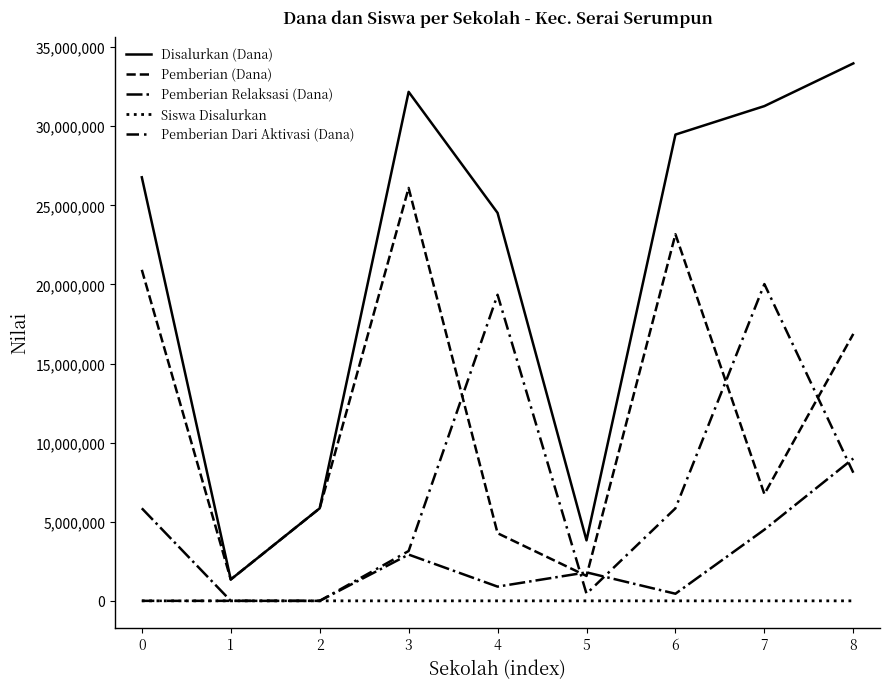

In Pemberian Dari Aktivasi (Dana), how many points are higher than both neighbors (excluding endpoints)?

2